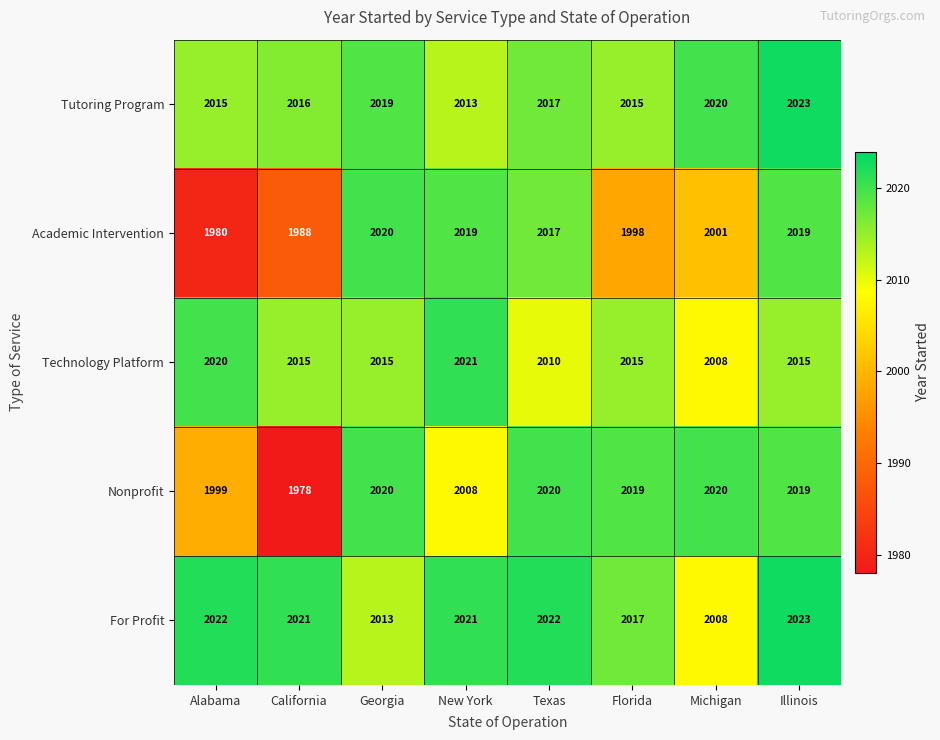

At which label does Technology Platform reach its peak?

New York